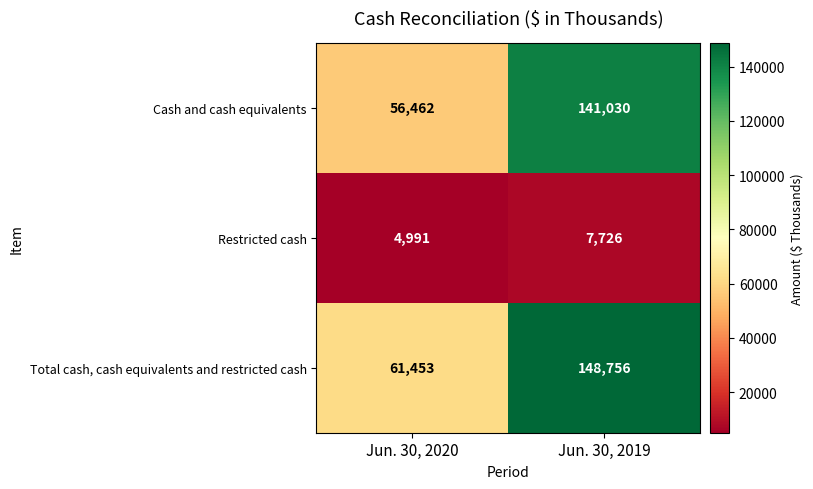

What value does the Restricted cash series have at Jun. 30, 2020?

4991